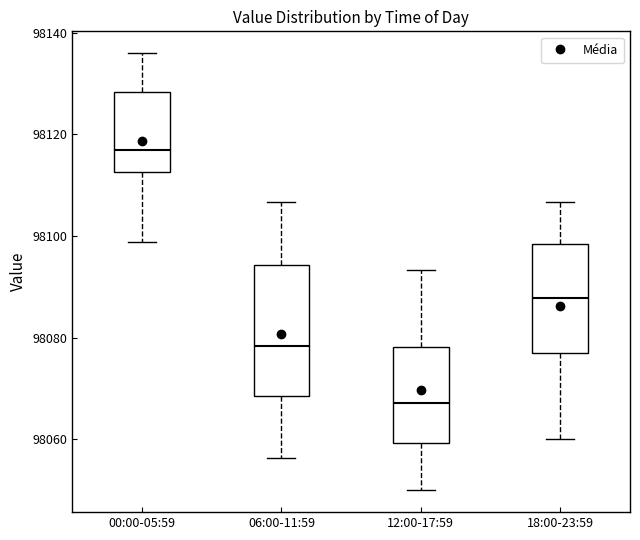

Reading left to right, transcribe this box plot: for each box, give where its median line is, the range the box spans, and where its two whiskers end, as read against the y-axis. The values are not printed on the chart, so give them approximately, as read against the axis.

00:00-05:59: median 98116, box 98112 to 98128, whiskers 98098 to 98136
06:00-11:59: median 98078, box 98068 to 98094, whiskers 98056 to 98106
12:00-17:59: median 98068, box 98060 to 98078, whiskers 98050 to 98094
18:00-23:59: median 98088, box 98076 to 98098, whiskers 98060 to 98106